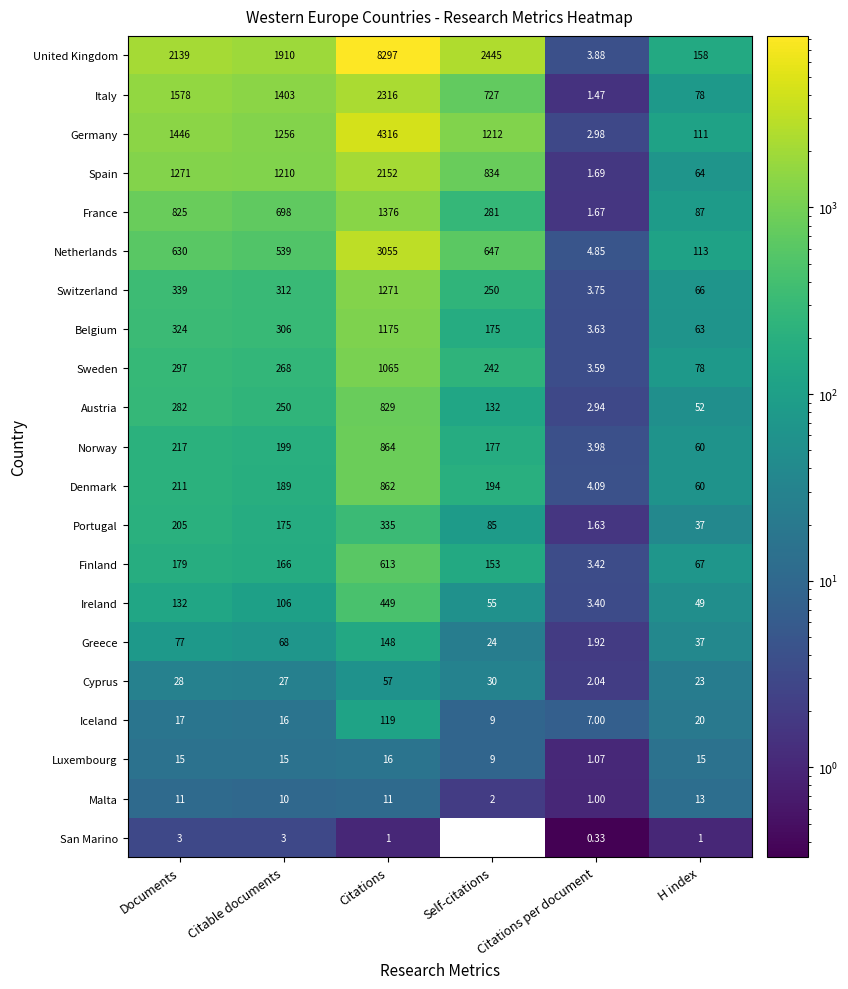

At which category does the chart reach its peak across all series?

Citations